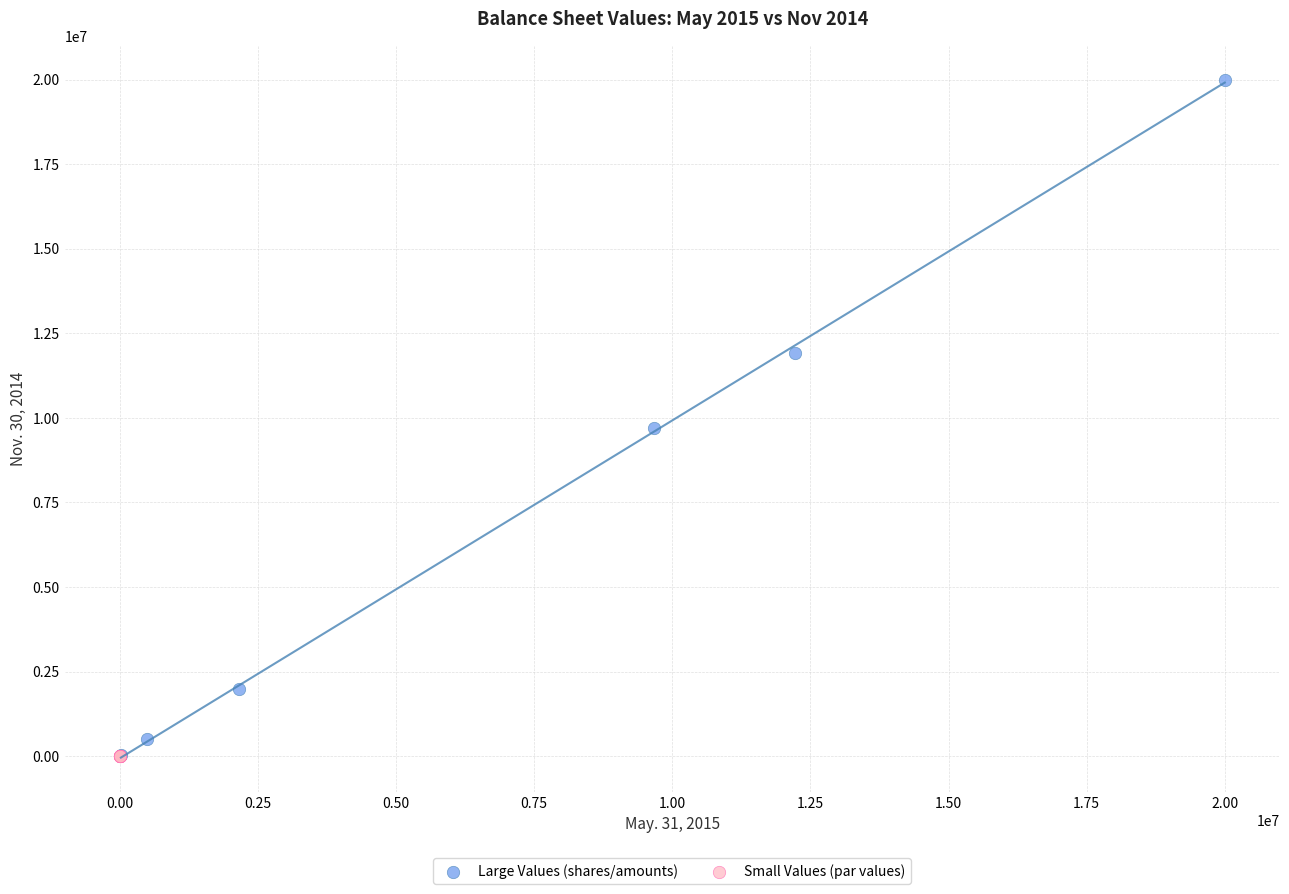

Which series has the widest spread of Y values?

Large Values (shares/amounts)